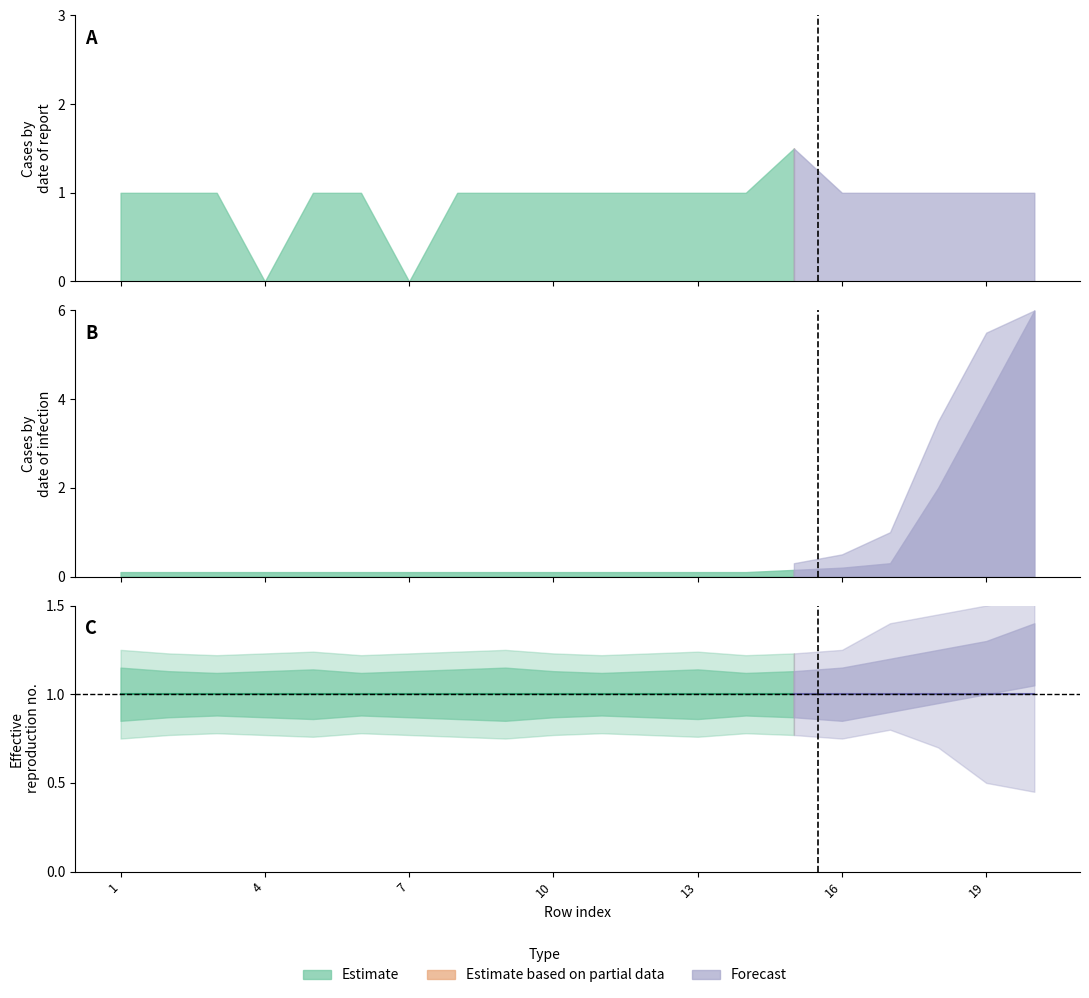

What is the sum of all Forecast values?

5